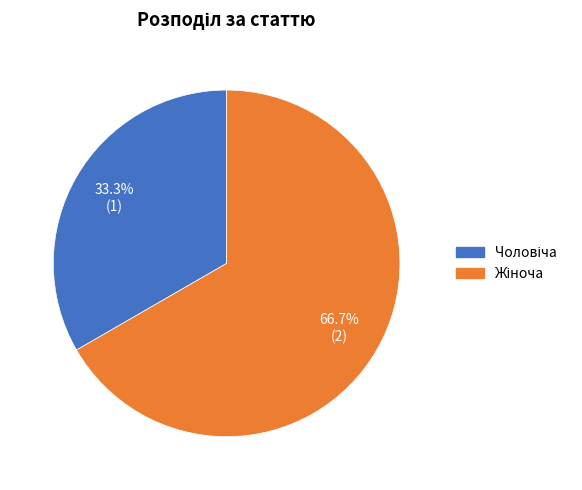

How many slices are in this pie chart?

2